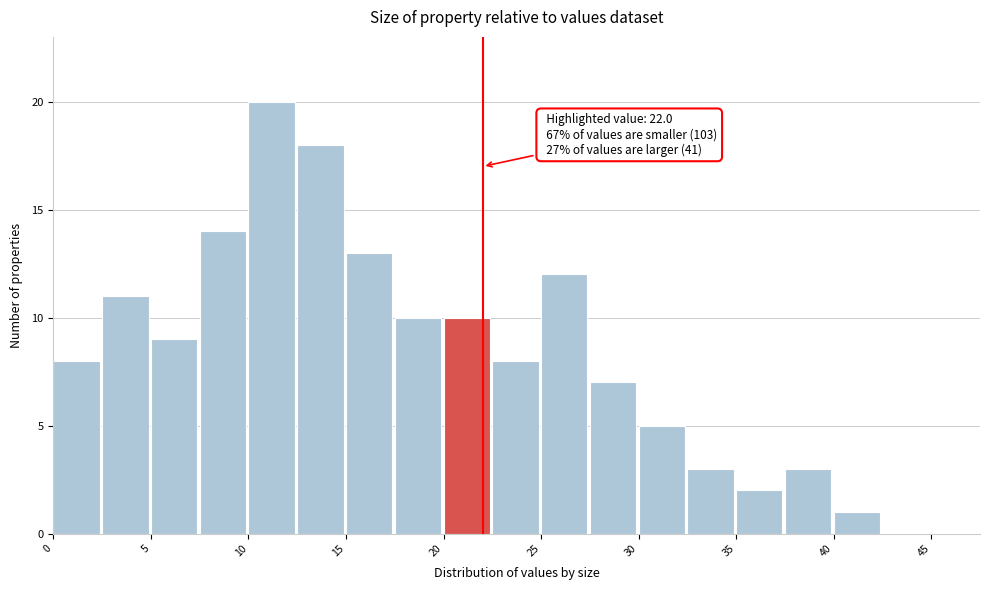

Which range on the x-axis has the tallest bar?

10.0 to 12.5